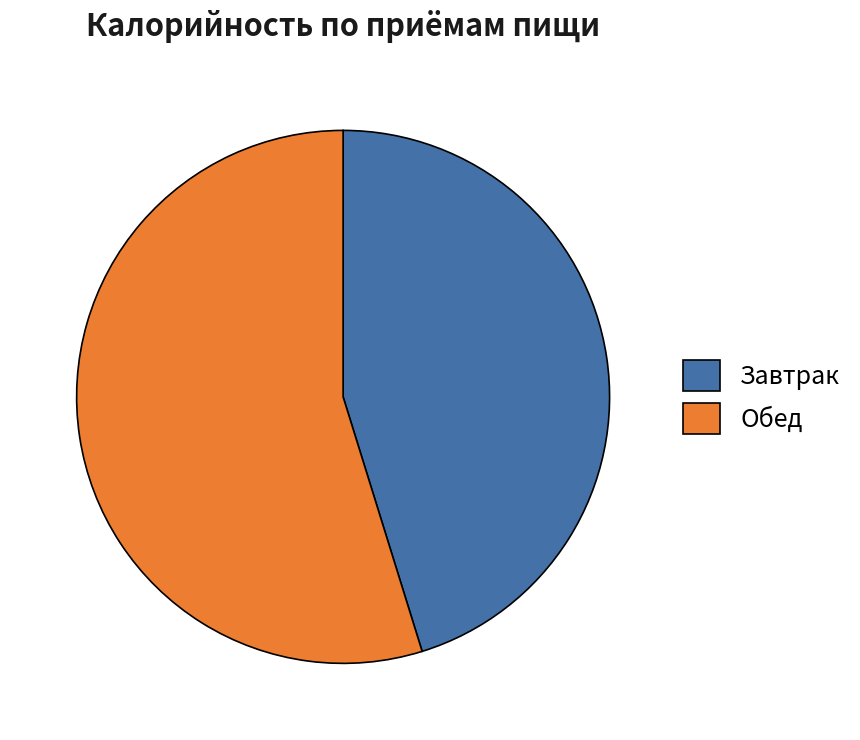

True or false: Обед accounts for 48% of the total.

False